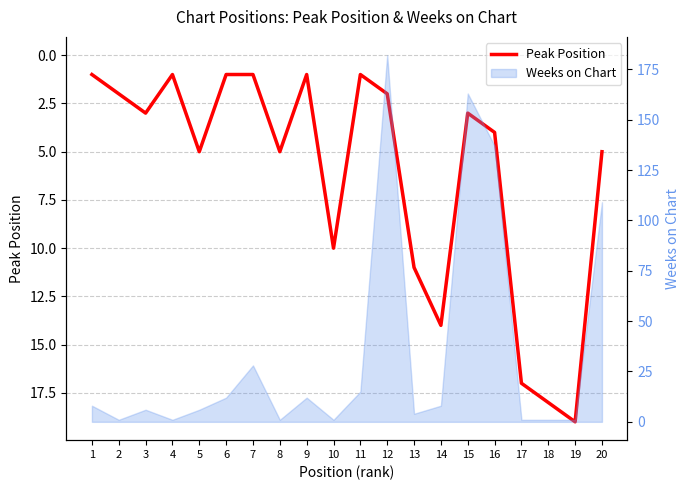

Reading left to right, extract all data points from this chart.

1	2	3	1	5	1	1	5	1	10	1	2	11	14	3	4	17	18	19	5